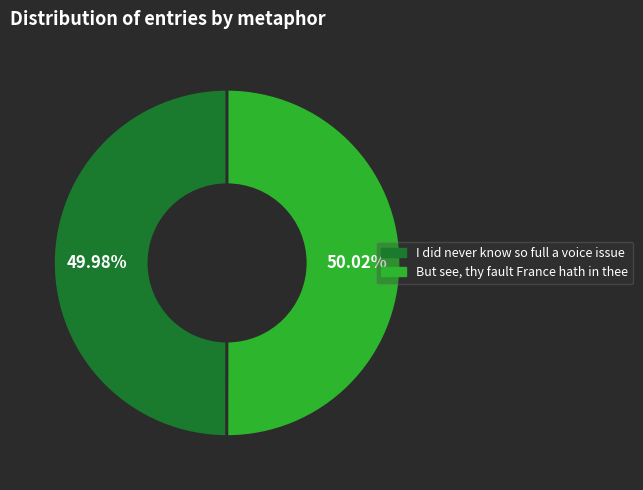

Approximately how many times larger is the value at But see, thy fault France hath in thee compared to I did never know so full a voice issue?

1.0